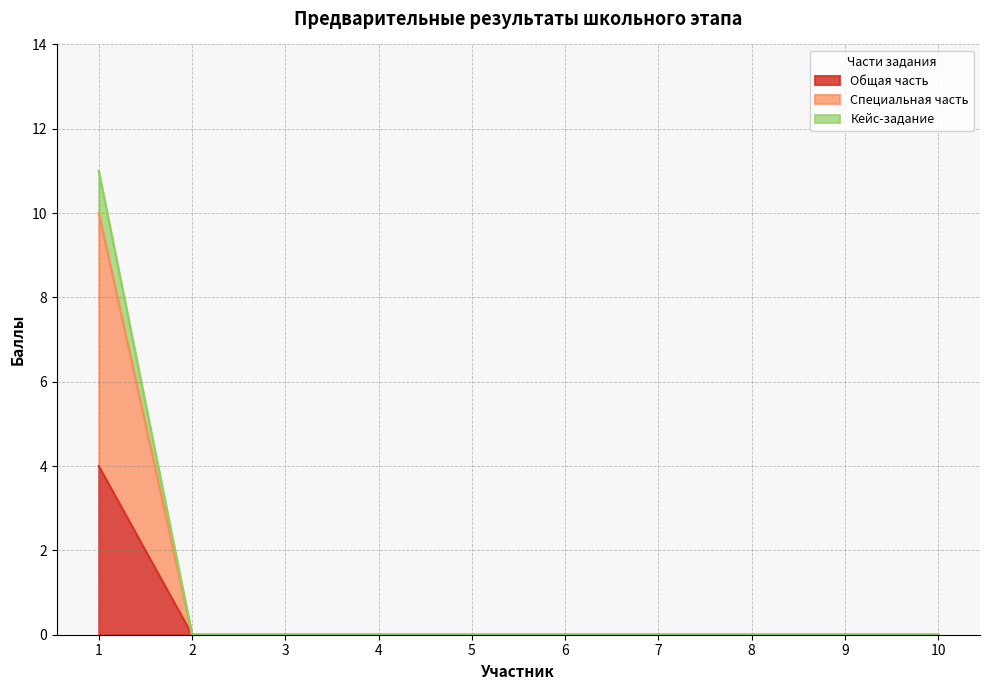

Which category has the highest value in the Общая часть series?

1